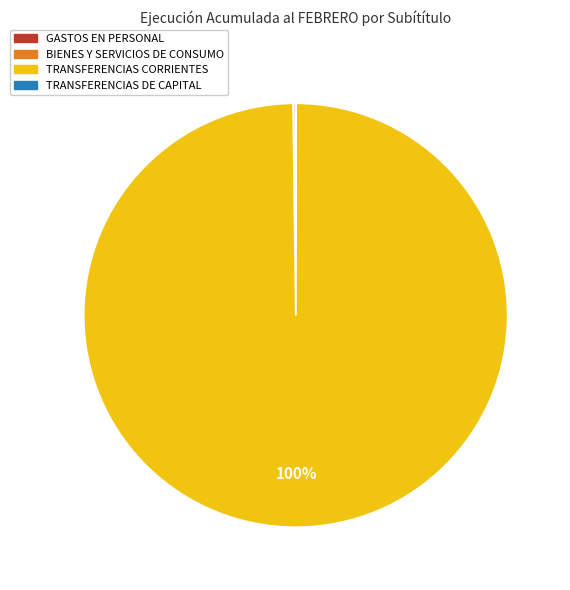

What is the majority slice?

TRANSFERENCIAS CORRIENTES